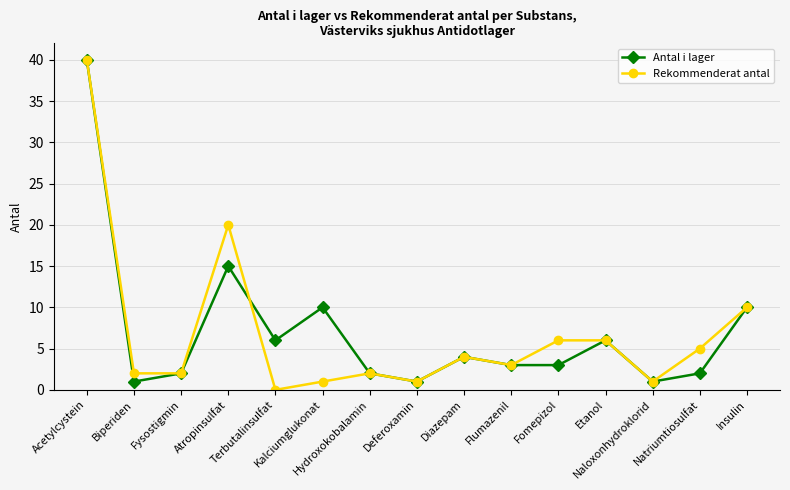

The Rekommenderat antal series shows 2 at Insulin. True or false?

False